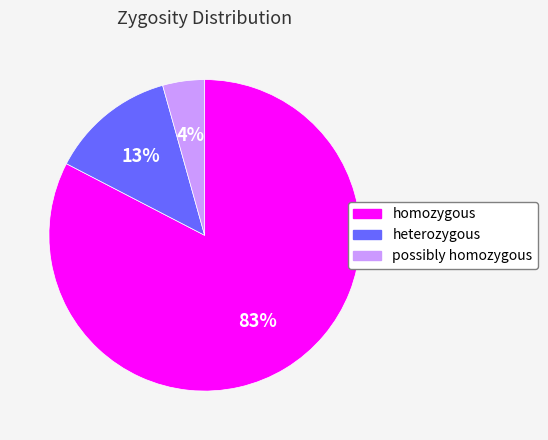

Which category has the smallest portion of the pie?

possibly homozygous